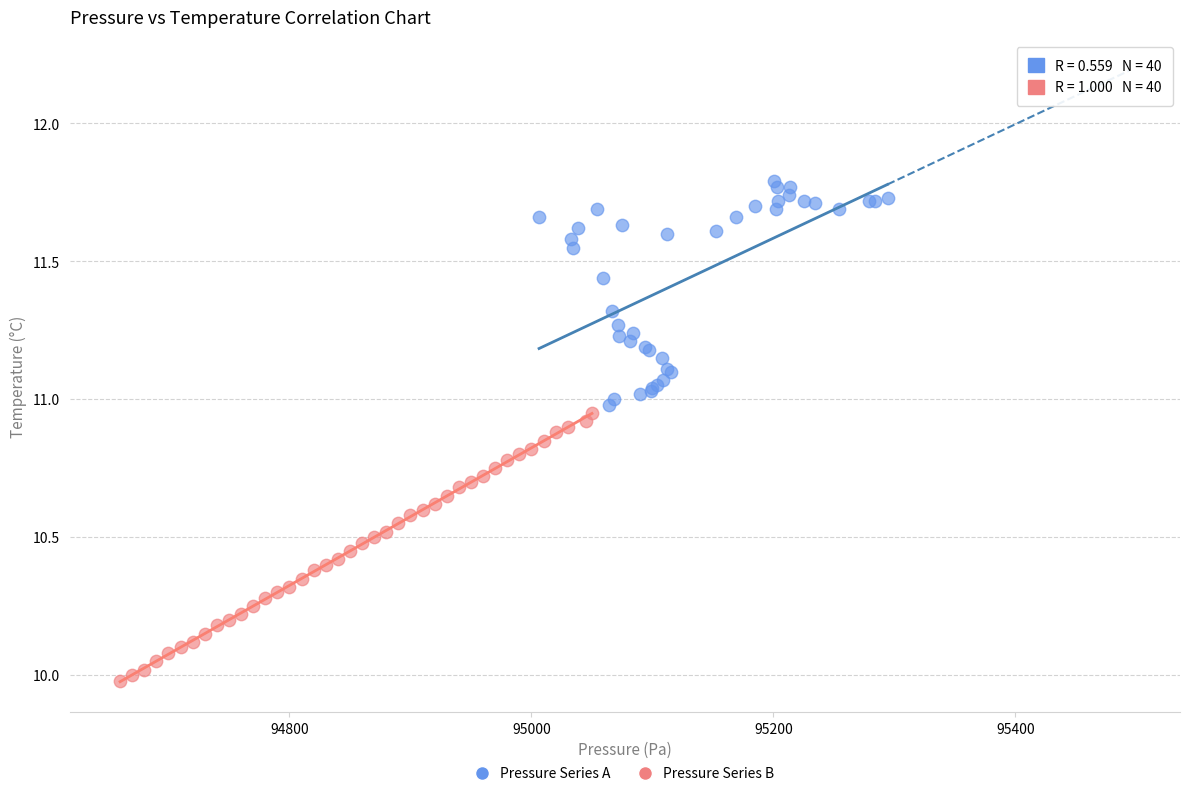

What are all the series names shown in the legend?

Pressure Series A, Pressure Series B